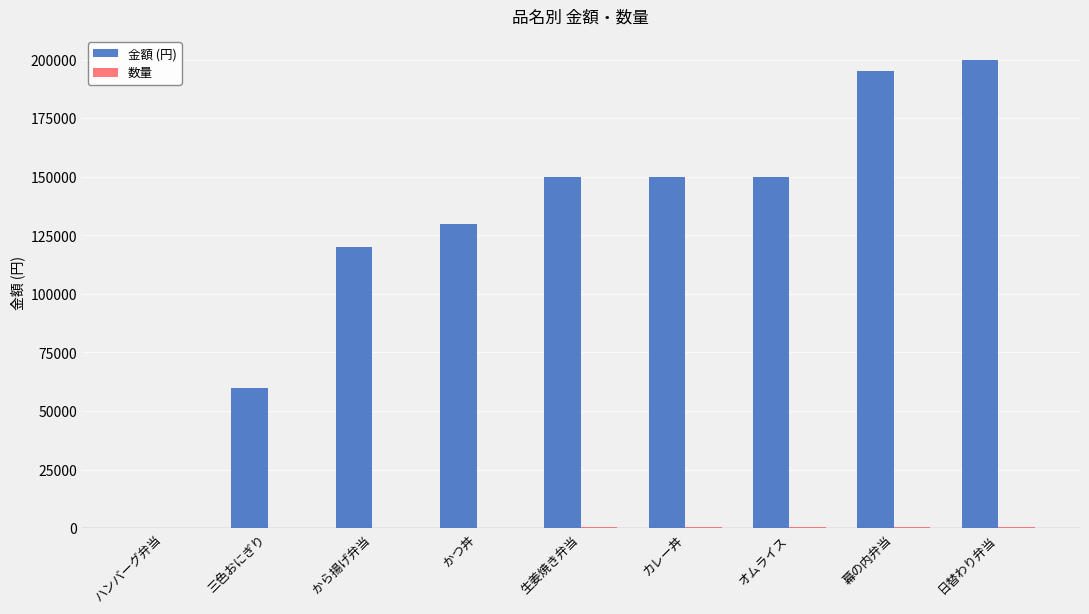

How many groups of bars are there?

9